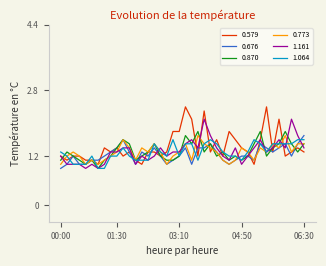

What is the lowest value of the 1.064 series?

0.9